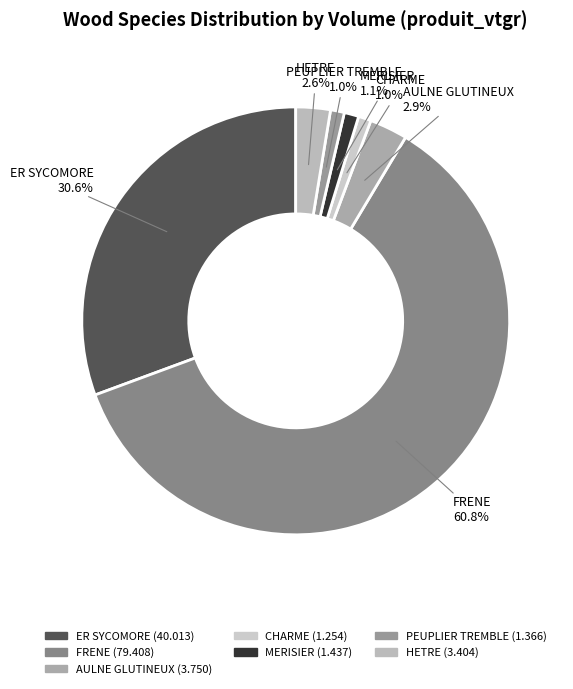

Is the sum of PEUPLIER TREMBLE and HETRE greater than half?

No